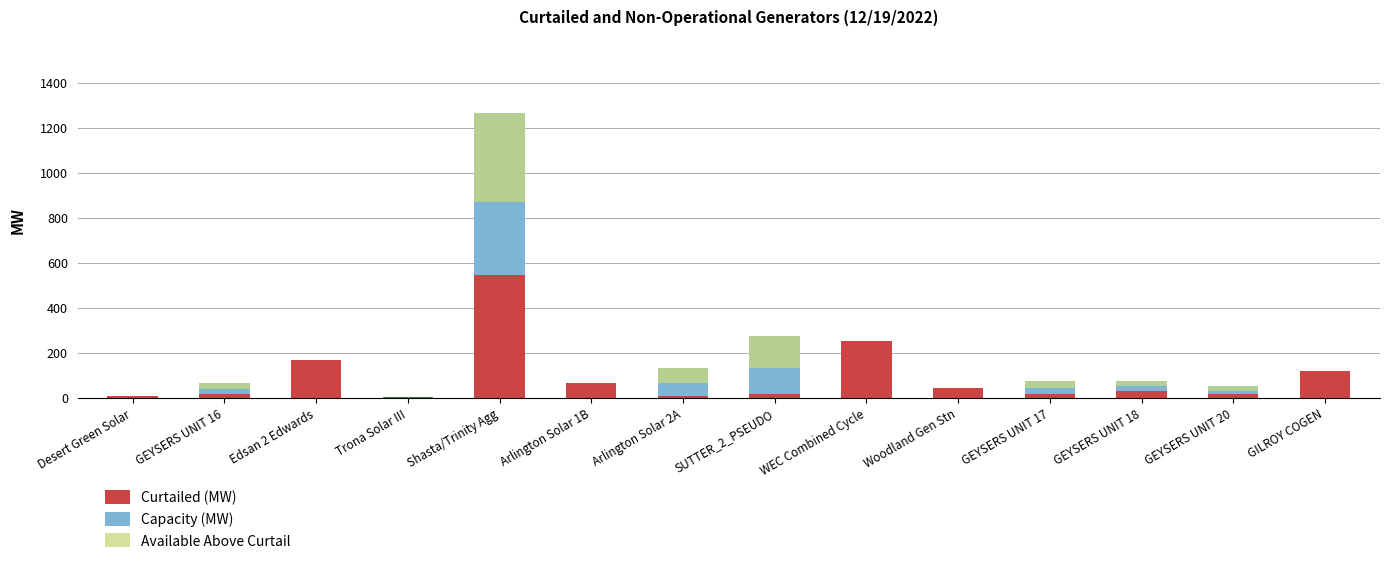

How many bars are there in each group?

3